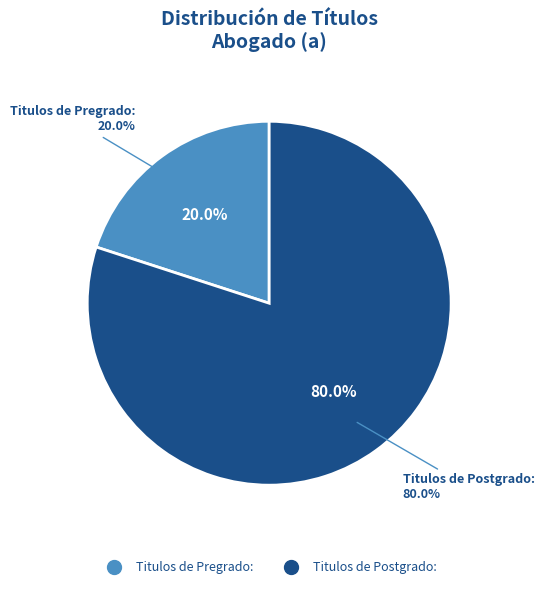

What is the total percentage of Titulos de Pregrado: and Titulos de Postgrado:?

100.0%